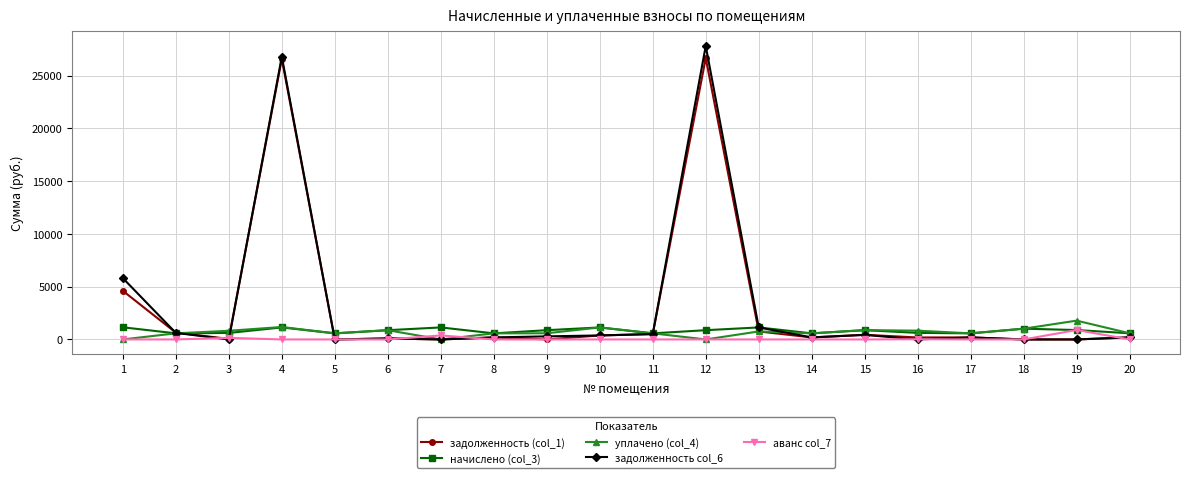

List the series in order of their peak value, highest first.

задолженность col_6, задолженность (col_1), уплачено (col_4), начислено (col_3), аванс col_7